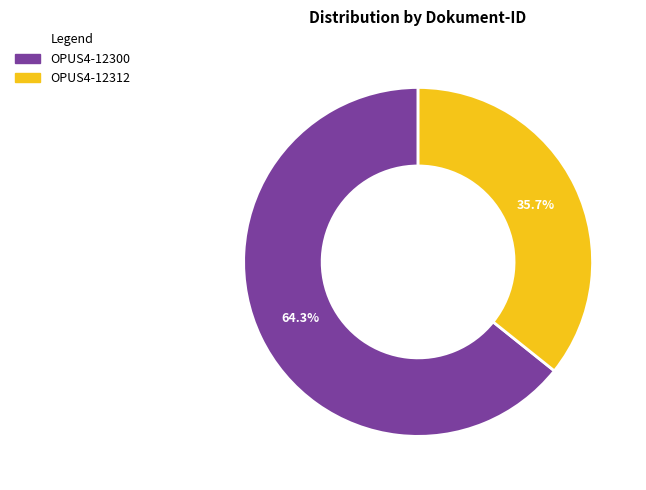

What is the largest slice in the pie chart?

OPUS4-12300